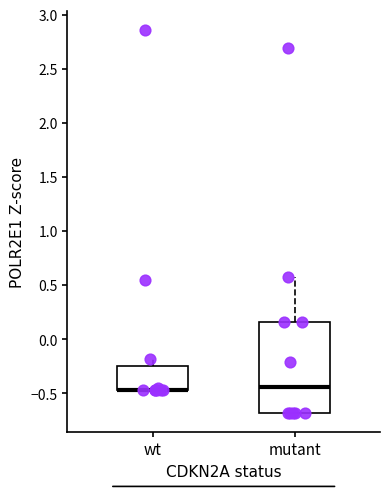

Reading left to right, read every box against the y-axis: the position of its median line, the range the box covers, and the ends of its whiskers. The values are not printed on the chart, so give them approximately, as read against the axis.

wt: median -0.45 (drawn on the box's lower edge), box -0.45 to -0.25, whiskers -0.45 to -0.20
mutant: median -0.45, box -0.70 to 0.15, whiskers -0.70 to 0.60